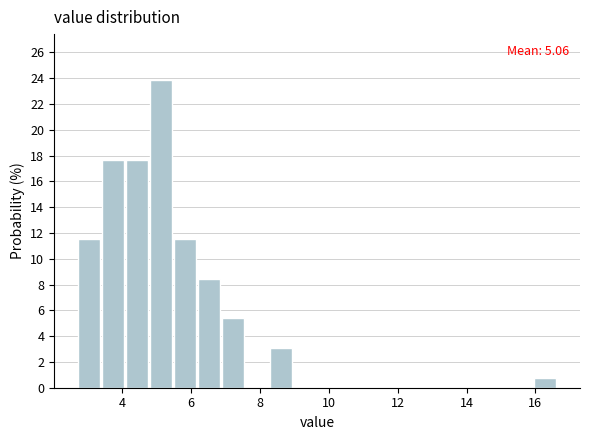

Read against the x-axis, roughly where is the centre of the tallest bar?

5.2